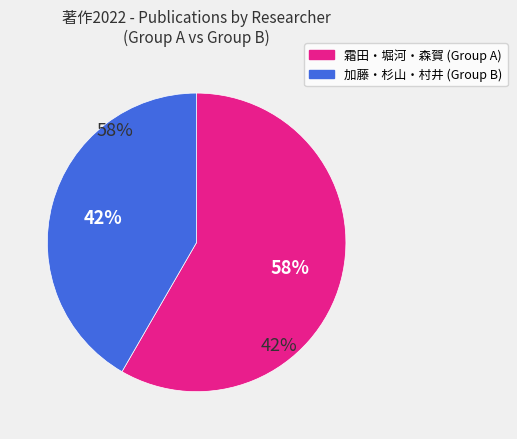

Is it true that 村井 啓一郎 is 34% of the pie?

False